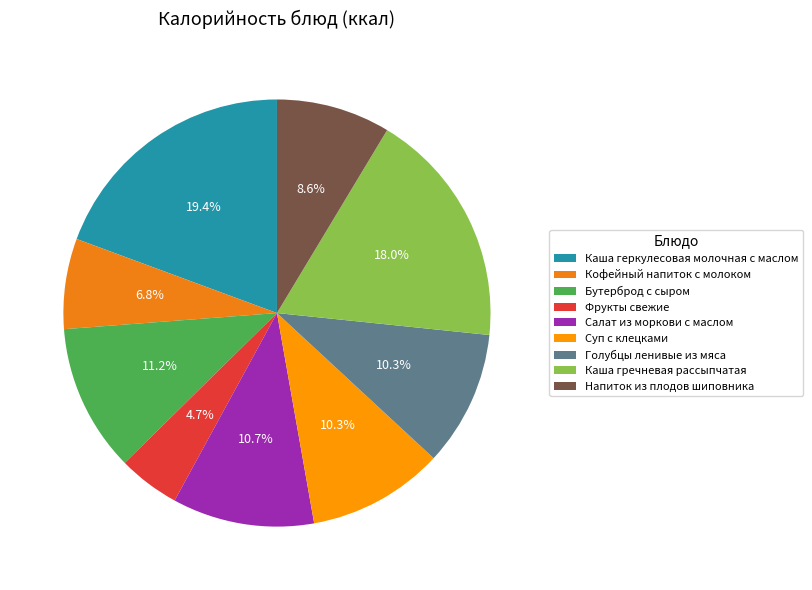

What percentage is the Бутерброд с сыром slice, to the nearest percent?

11%